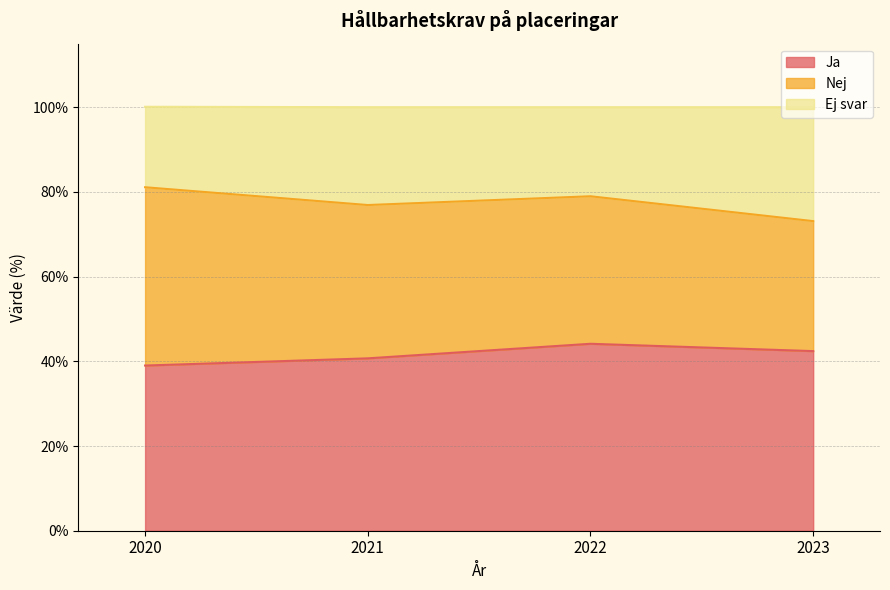

The value of Ja at 2022 is 44.1. True or false?

True